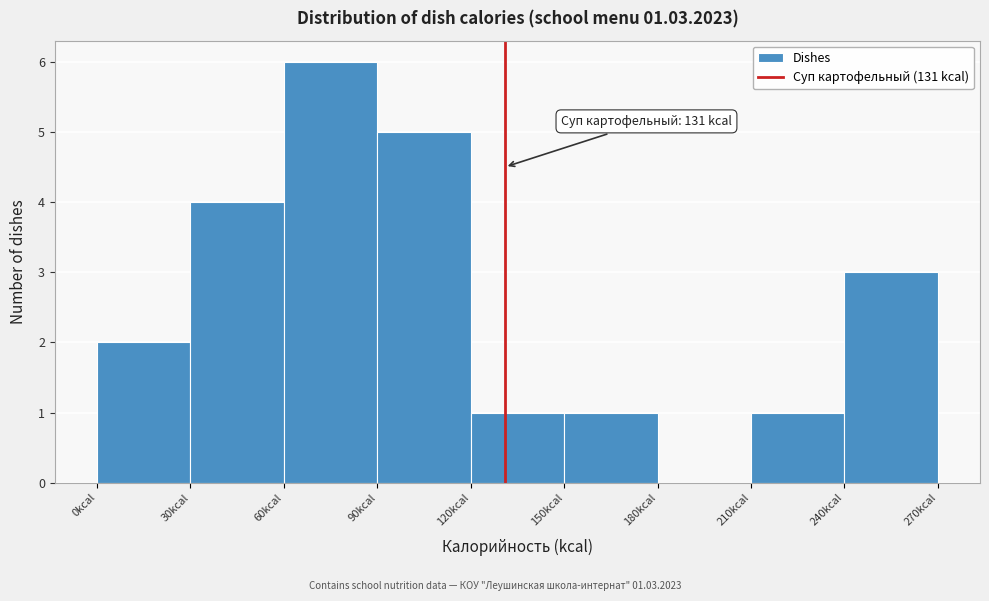

Which range on the x-axis has the tallest bar?

60 to 90